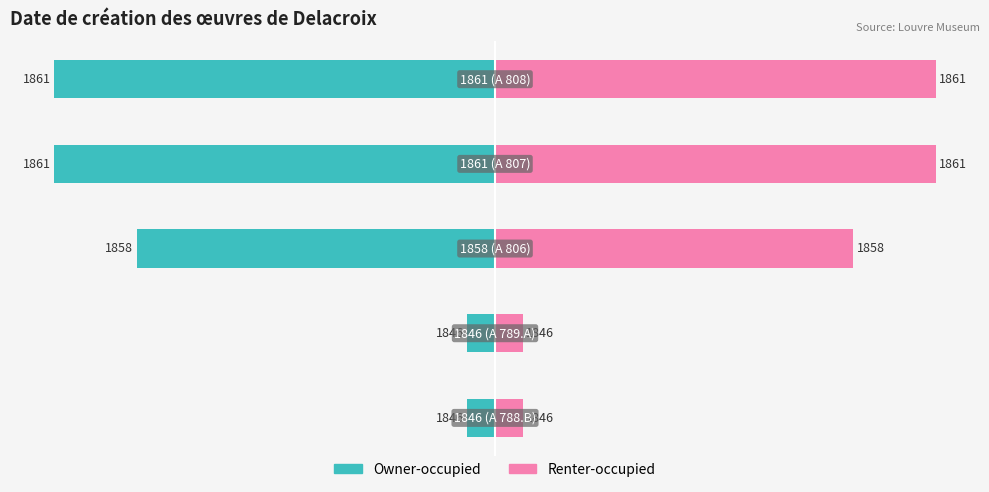

Reading left to right, transcribe all the data shown in this chart.

Owner-occupied: -8	-8	-104	-128	-128
Renter-occupied: 8	8	104	128	128